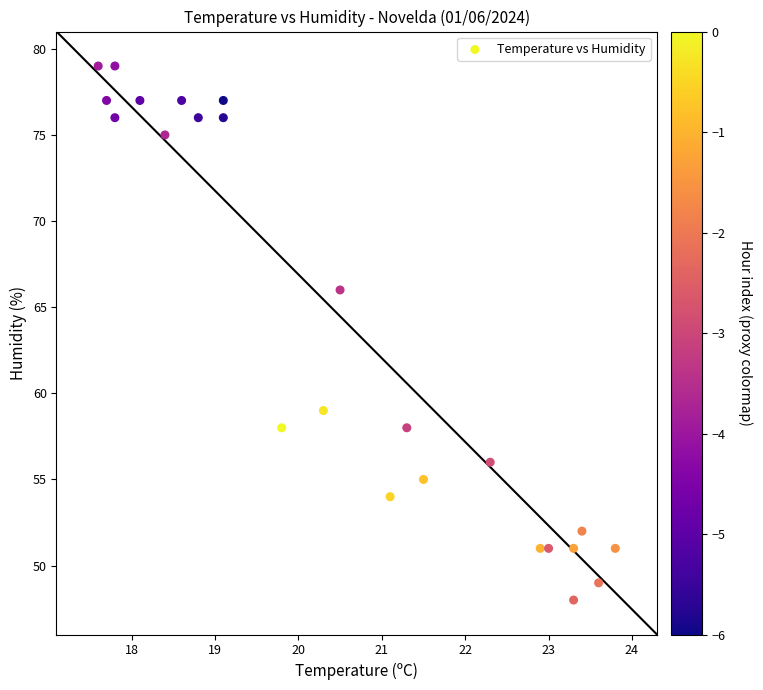

What Y value in the scatter plot is closest to 63?

66